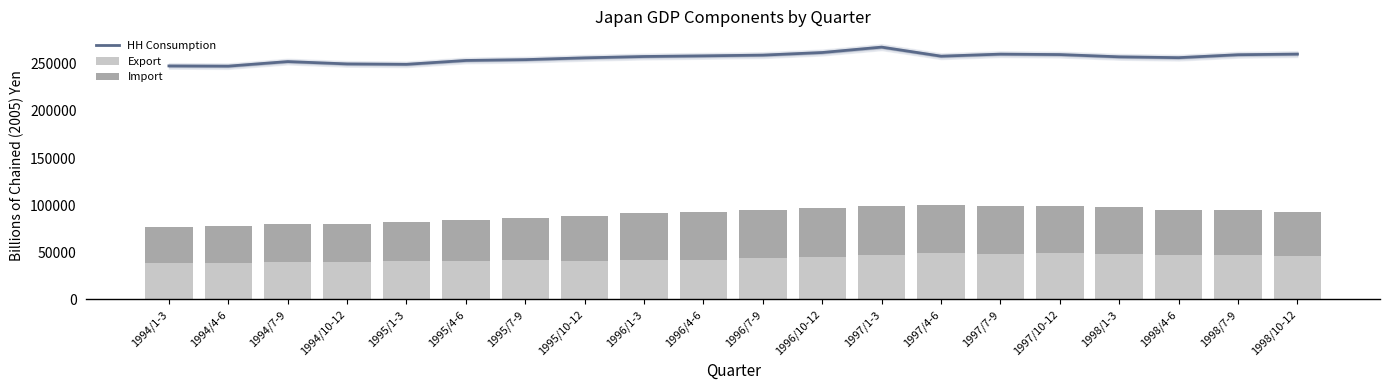

Reading right to left, extract all data points from this chart.

HH Consumption: 1998/10-12=260227.4	1998/7-9=259544.3	1998/4-6=256436.3	1998/1-3=257320.2	1997/10-12=259718.7	1997/7-9=260181.2	1997/4-6=258010.7	1997/1-3=267608.3	1996/10-12=261896.4	1996/7-9=259140.1	1996/4-6=258357.2	1996/1-3=257670.1	1995/10-12=256238.6	1995/7-9=254340.8	1995/4-6=253461.7	1995/1-3=249380.7	1994/10-12=249806.2	1994/7-9=252290.1	1994/4-6=247456.0	1994/1-3=247676.3
Export: 1998/10-12=46085.1	1998/7-9=46967.7	1998/4-6=46917.6	1998/1-3=47721.8	1997/10-12=49137.9	1997/7-9=48064.2	1997/4-6=48782.2	1997/1-3=46815.5	1996/10-12=45483.3	1996/7-9=43526.7	1996/4-6=42233.9	1996/1-3=42227.0	1995/10-12=41227.9	1995/7-9=41348.1	1995/4-6=41019.1	1995/1-3=40323.9	1994/10-12=39861.3	1994/7-9=39695.6	1994/4-6=38922.9	1994/1-3=38768.3
Import: 1998/10-12=46548.9	1998/7-9=47838.7	1998/4-6=47556.9	1998/1-3=49882.8	1997/10-12=50379.7	1997/7-9=51391.5	1997/4-6=51489.6	1997/1-3=52384.1	1996/10-12=51976.3	1996/7-9=51197.0	1996/4-6=50832.0	1996/1-3=49107.2	1995/10-12=47443.3	1995/7-9=45322.2	1995/4-6=42847.2	1995/1-3=41696.6	1994/10-12=40665.9	1994/7-9=40215.7	1994/4-6=39297.3	1994/1-3=38586.3